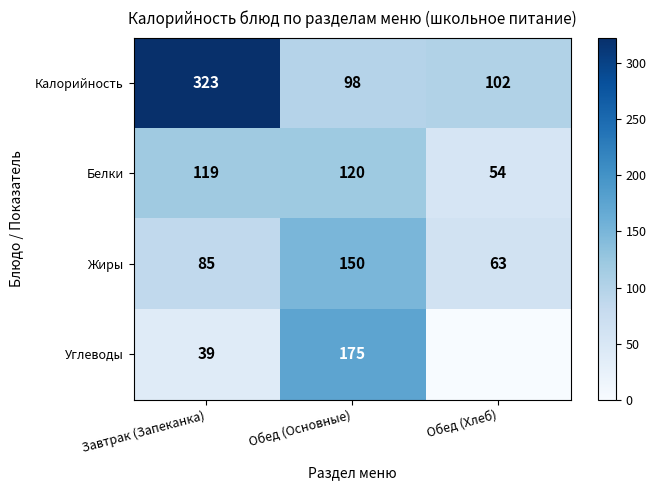

How many data points in Жиры are less than 85?

1